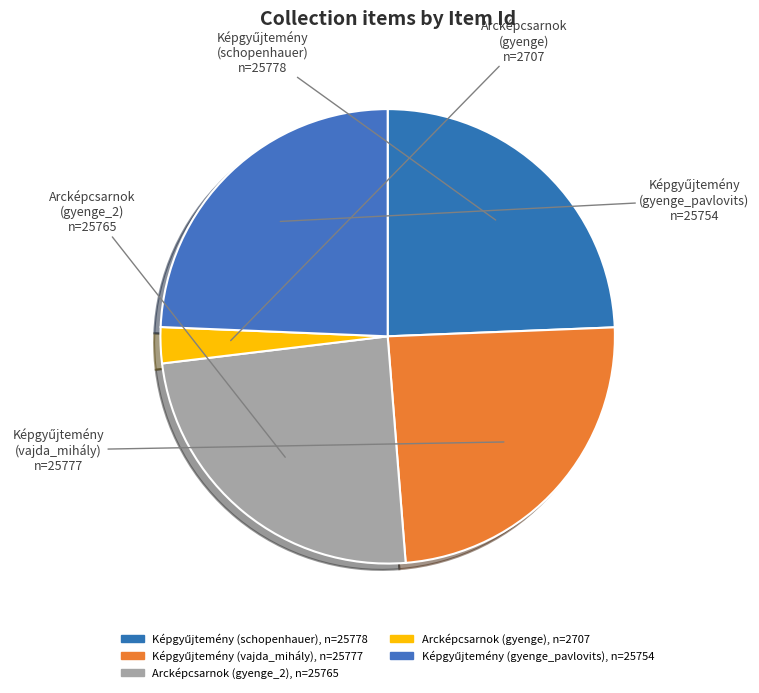

How many slices are in this pie chart?

5